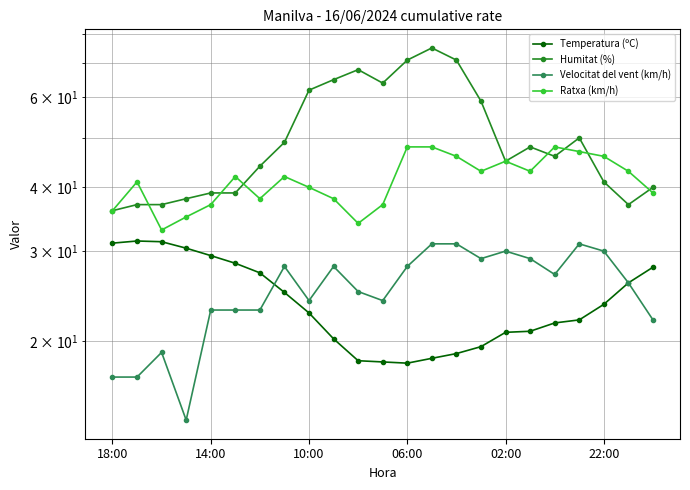

True or false: Velocitat del vent (km/h) and Humitat (%) intersect in this chart.

False